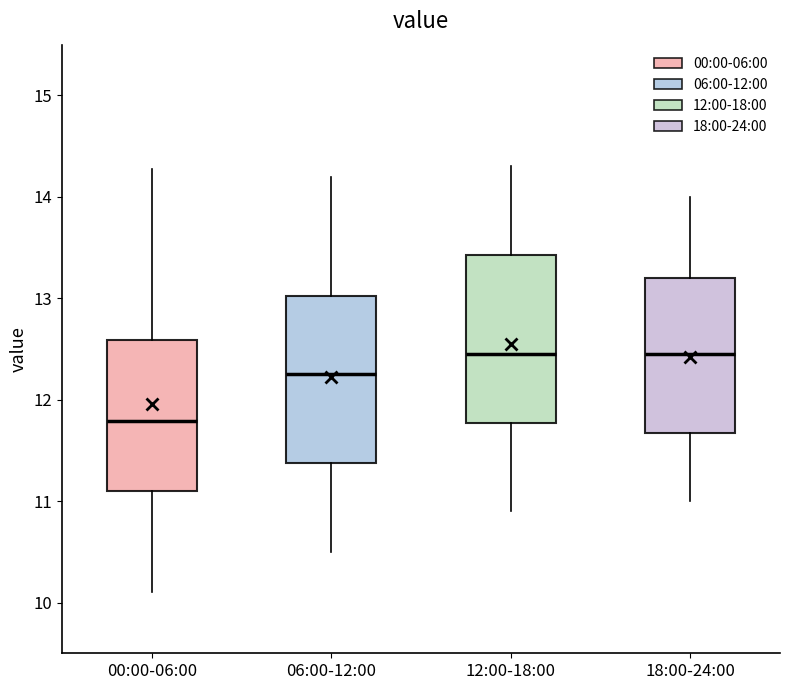

Which box's median line is the lowest?

00:00-06:00